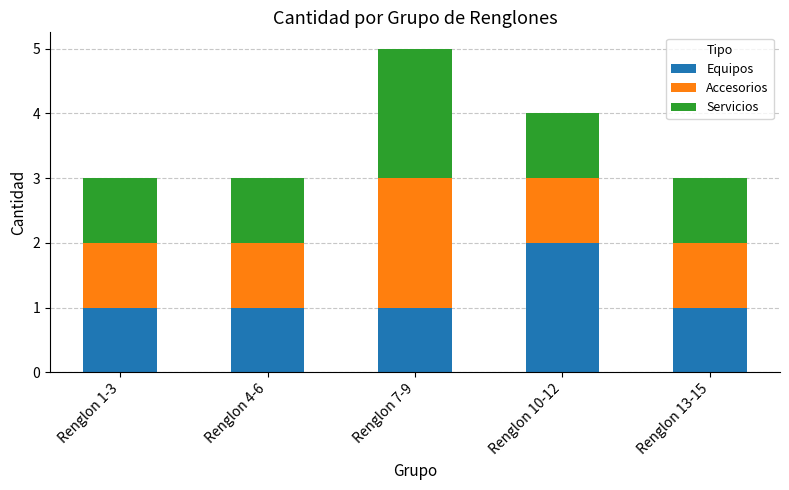

At which category is the sum across all series the highest?

Renglon 7-9